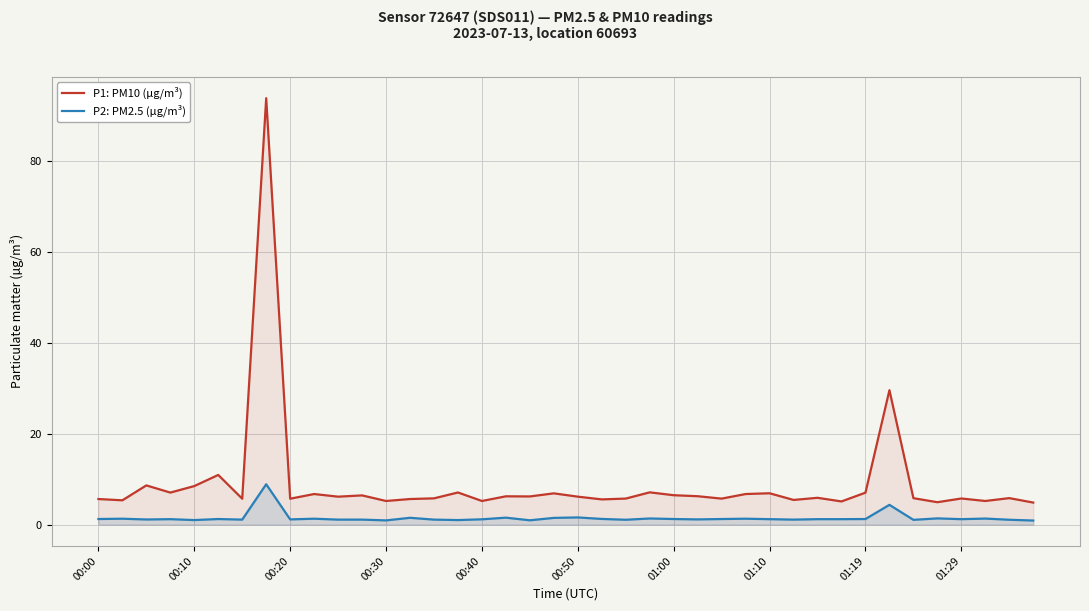

True or false: P1: PM10 (µg/m³) has more than 1 points higher than both neighbors.

True